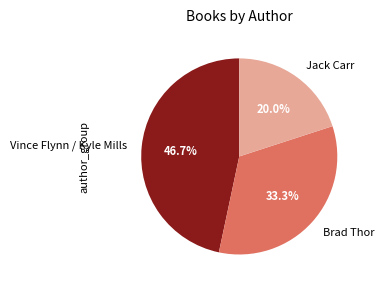

How many segments does this pie chart have?

3